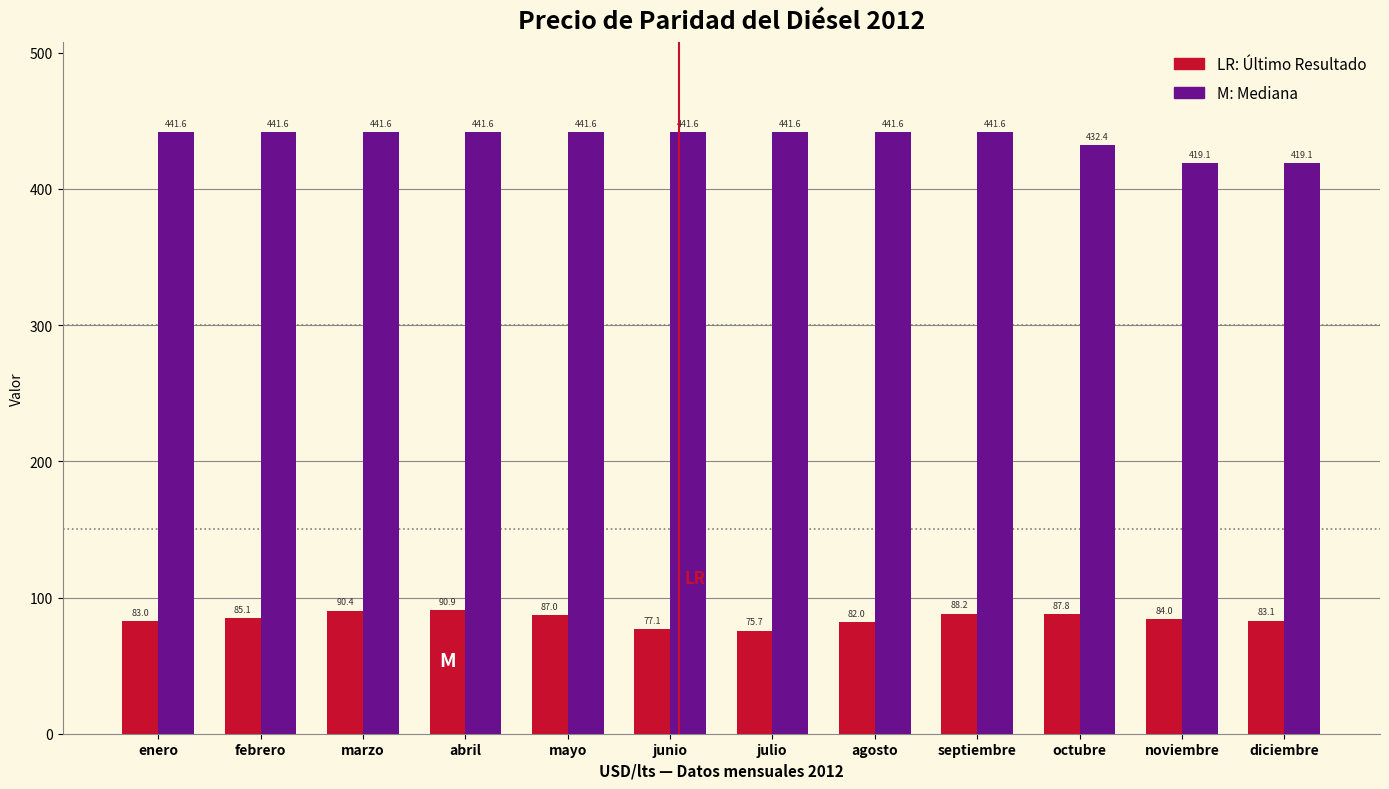

How many distinct data groups are displayed?

2